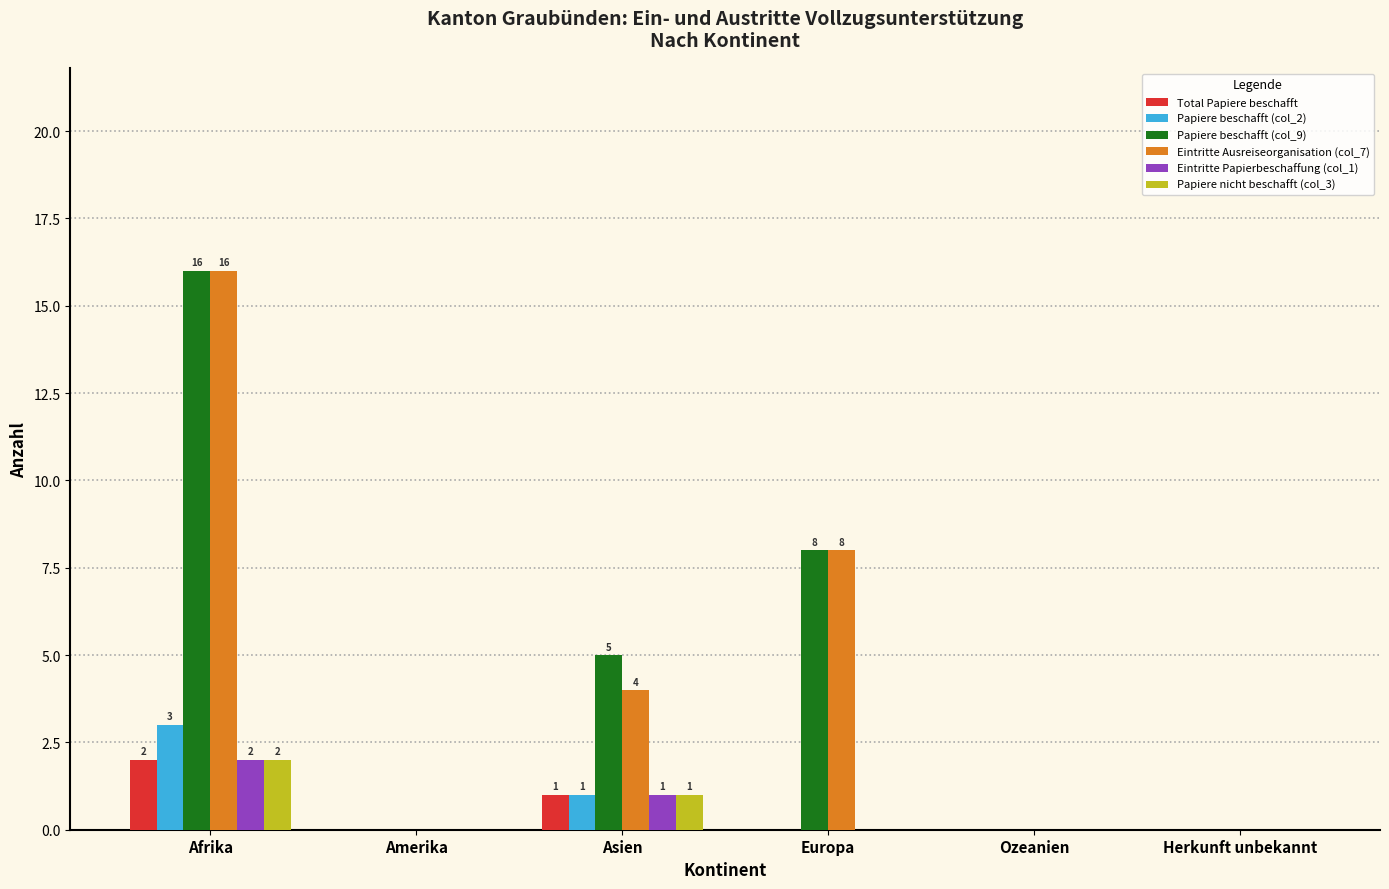

At which category is the sum across all series the highest?

Afrika